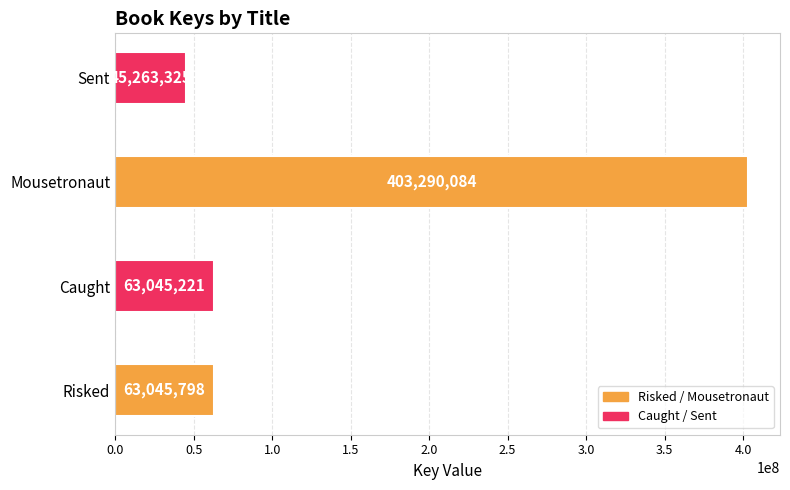

The chart shows a value of 45263325 at Sent. True or false?

True